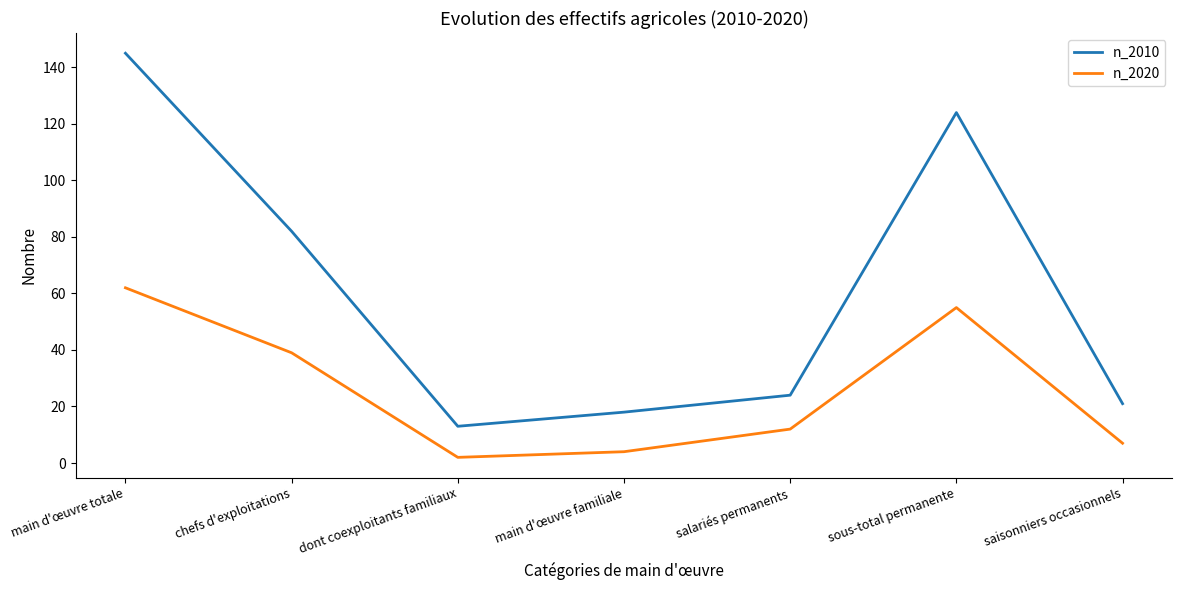

What is the difference between the n_2010 values at main d'œuvre familiale and sous-total permanente?

106